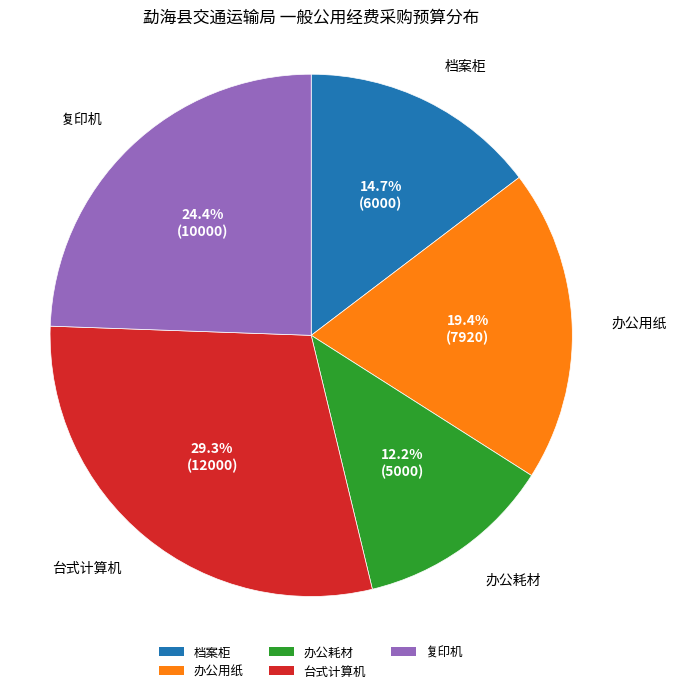

What is the smallest slice in the pie chart?

办公耗材